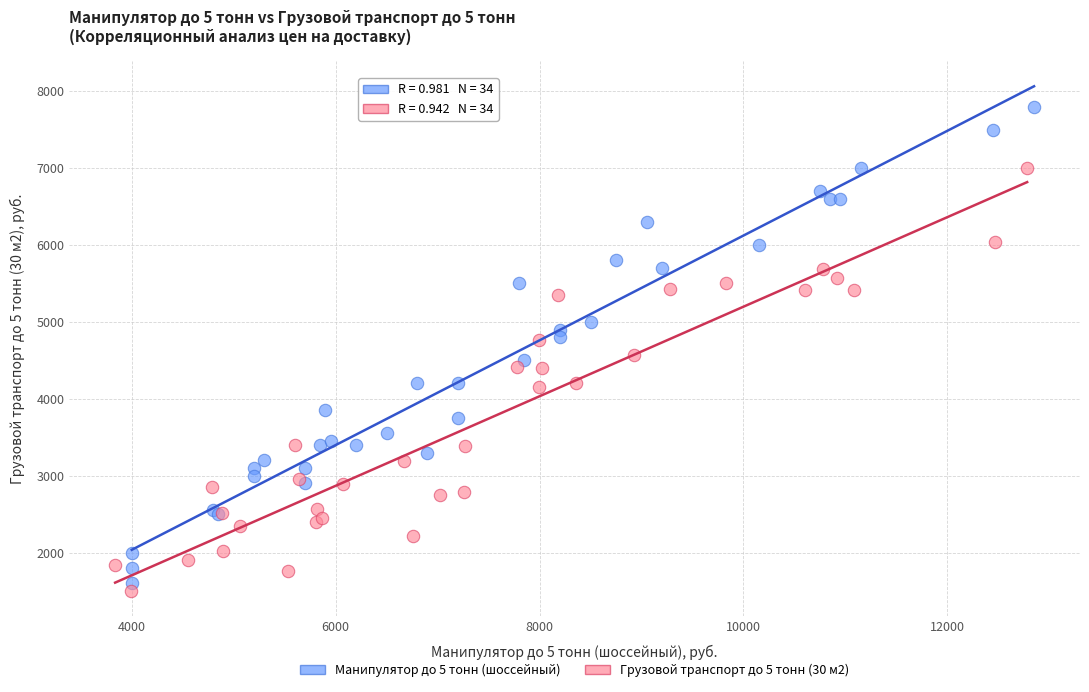

Which series reaches the maximum Y coordinate?

Манипулятор до 5 тонн (шоссейный)